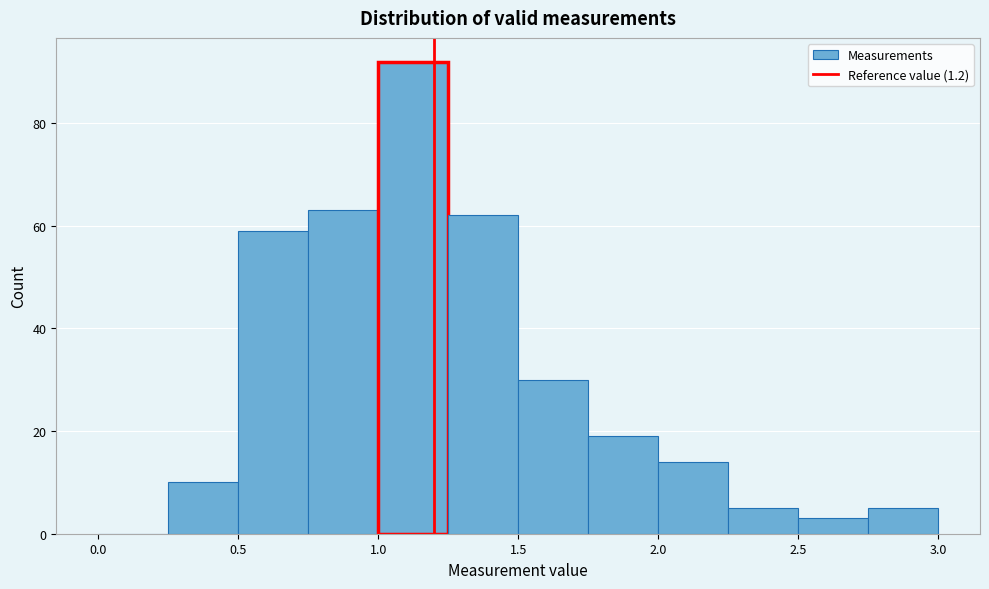

How tall is the bar that spans 0.50 to 0.75 on the x-axis? The values are not printed on the chart, so give them approximately, as read against the axis.

60